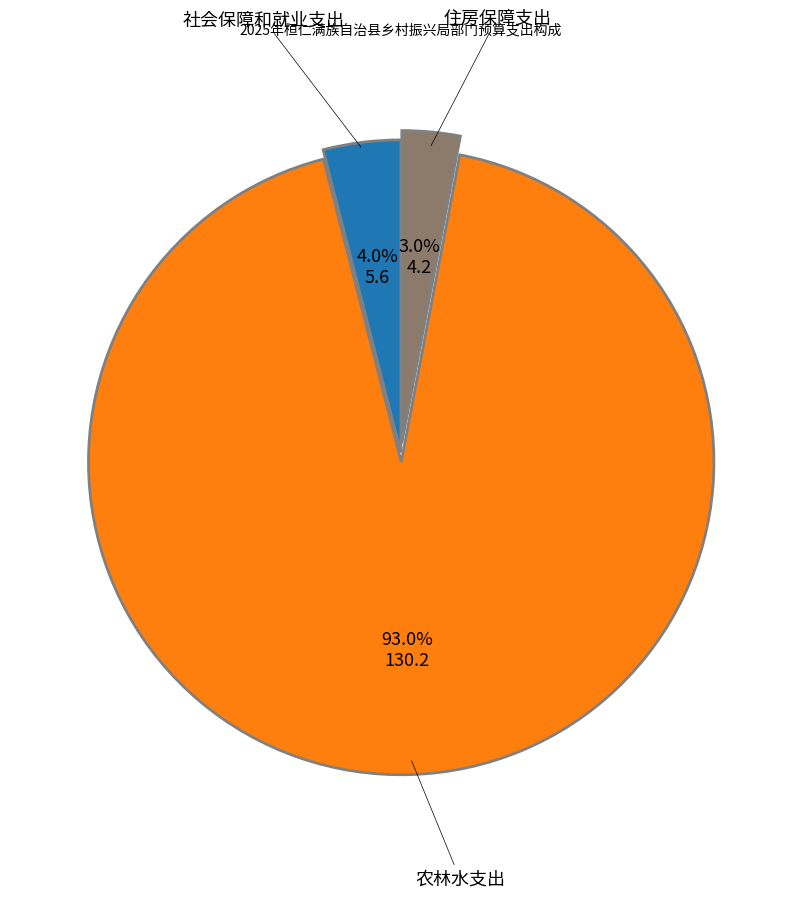

Is there a majority slice in this chart?

Yes